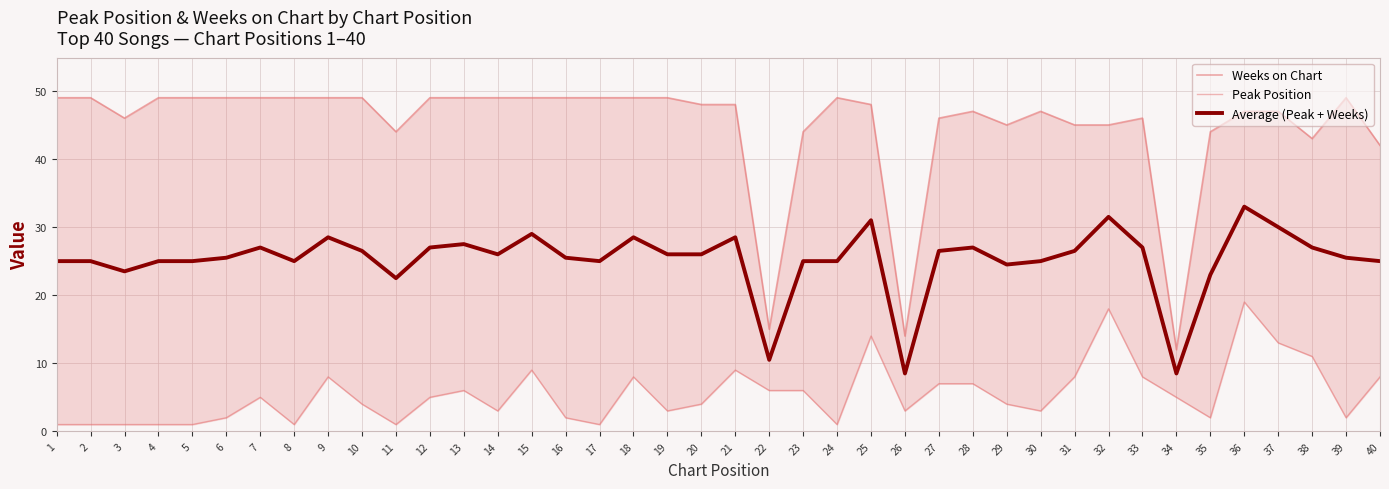

How many interior local peaks does the Peak Position series have?

9